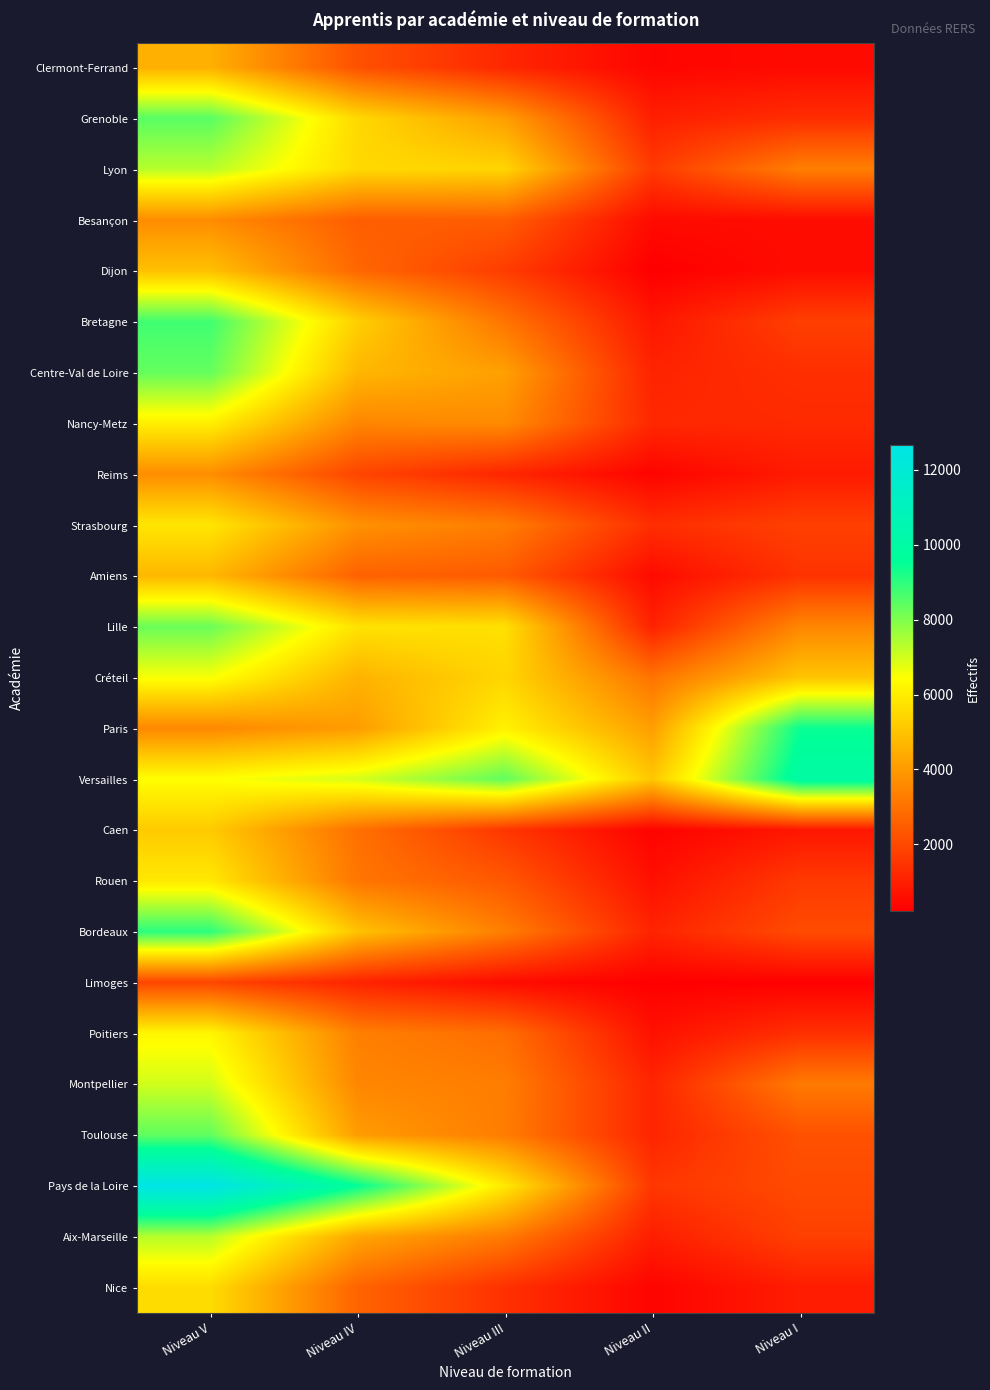

What is the spread (max minus min) of values at Niveau II?

4866